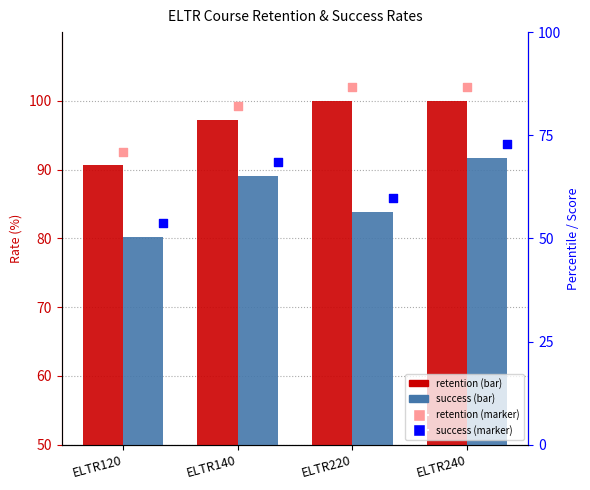

What is the total value across all series at ELTR220?

183.8